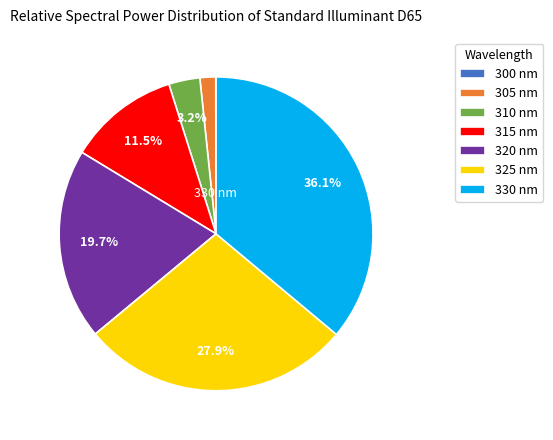

Which has a higher value, 315 nm or 325 nm?

325 nm